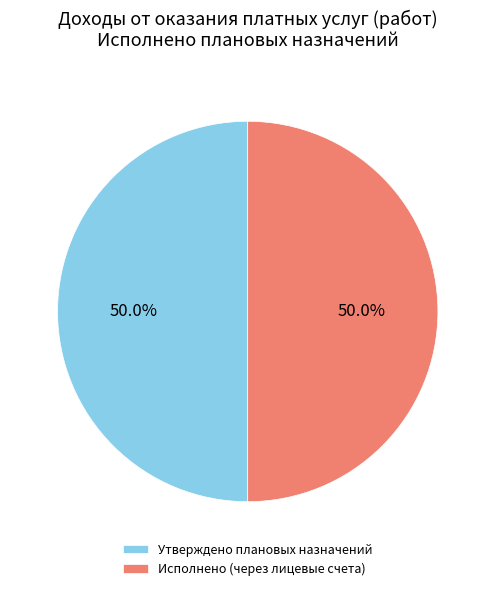

Combined, do Утверждено плановых назначений and Исполнено (через лицевые счета) account for over 50%?

Yes